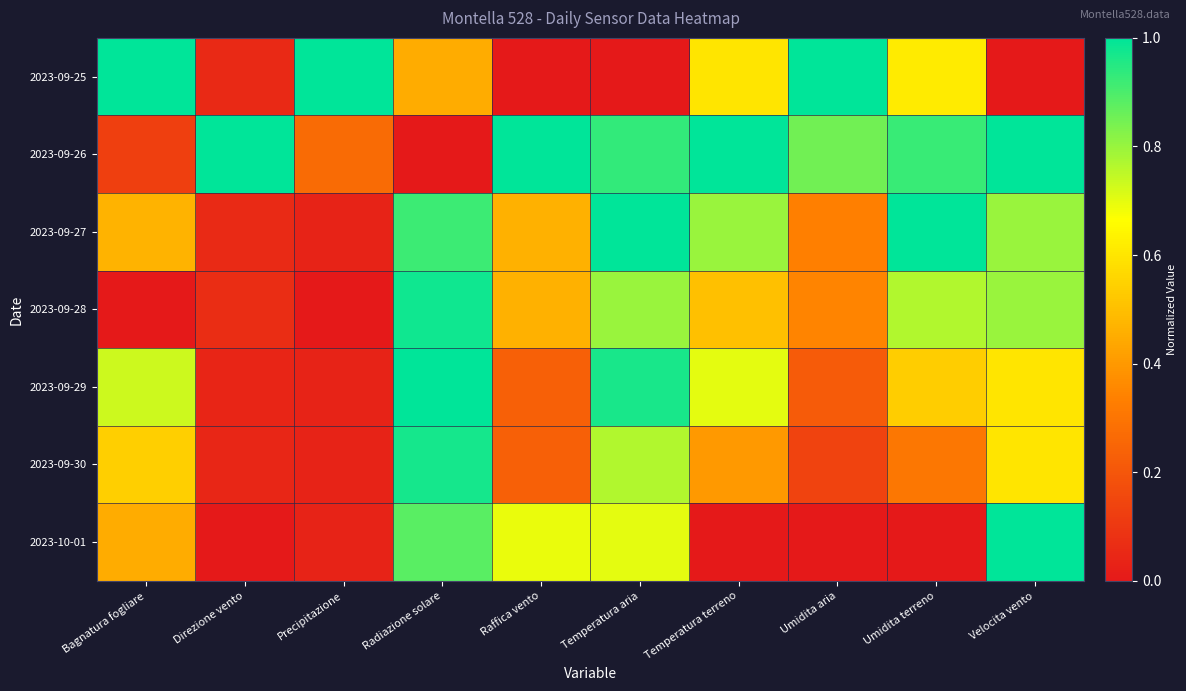

At which category is the sum across all series the highest?

Radiazione solare